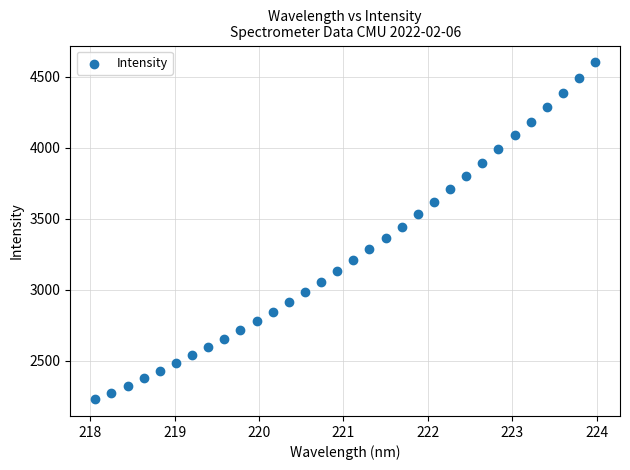

What is the range of X values (max minus min)?

5.9